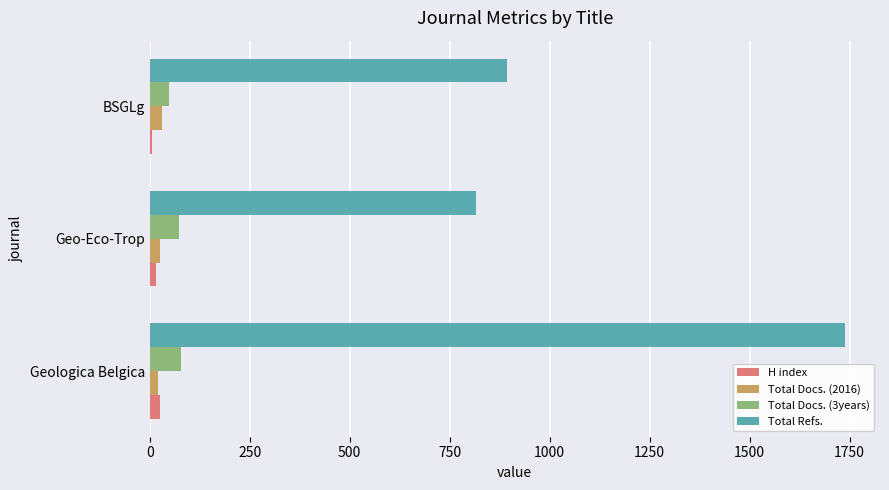

The Total Refs. series shows 893 at BSGLg. True or false?

True